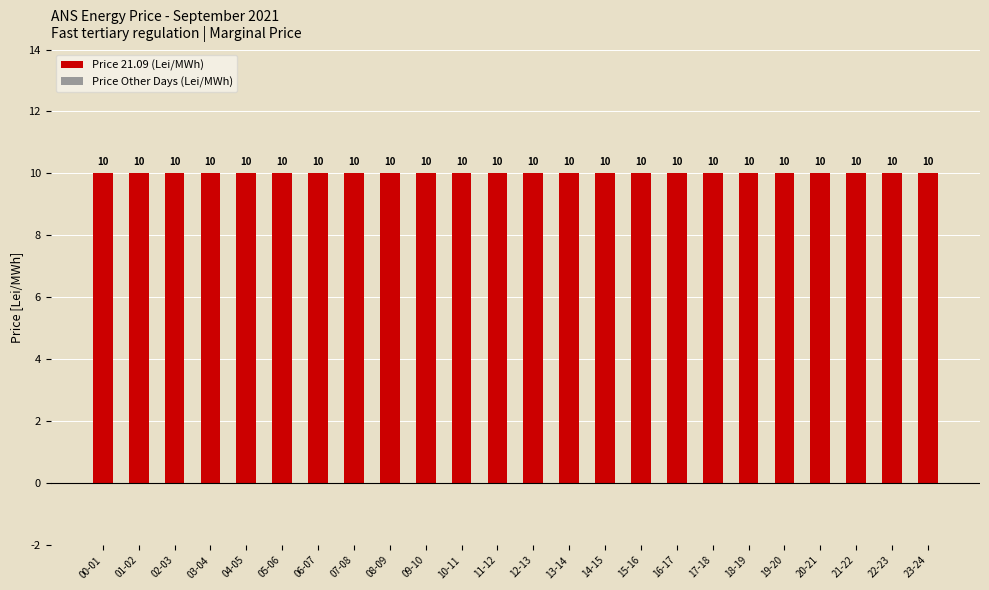

Read the Price 21.09 (Lei/MWh) value at 03-04.

10